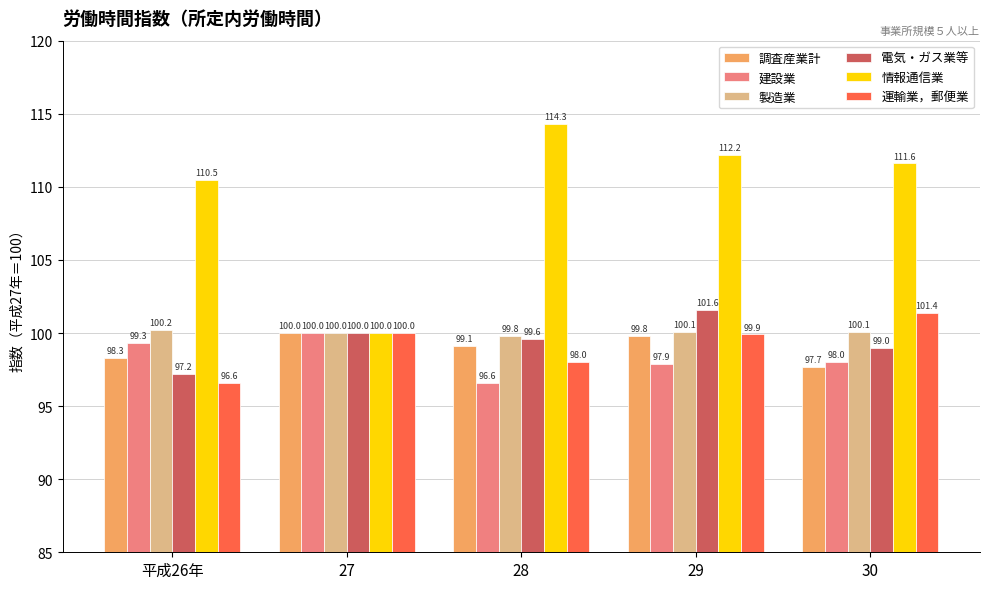

Reading left to right, what are all the values shown in this chart?

調査産業計: 98.3	100.0	99.1	99.8	97.7
建設業: 99.3	100.0	96.6	97.9	98.0
製造業: 100.2	100.0	99.8	100.1	100.1
電気・ガス業等: 97.2	100.0	99.6	101.6	99.0
情報通信業: 110.5	100.0	114.3	112.2	111.6
運輸業，郵便業: 96.6	100.0	98.0	99.9	101.4